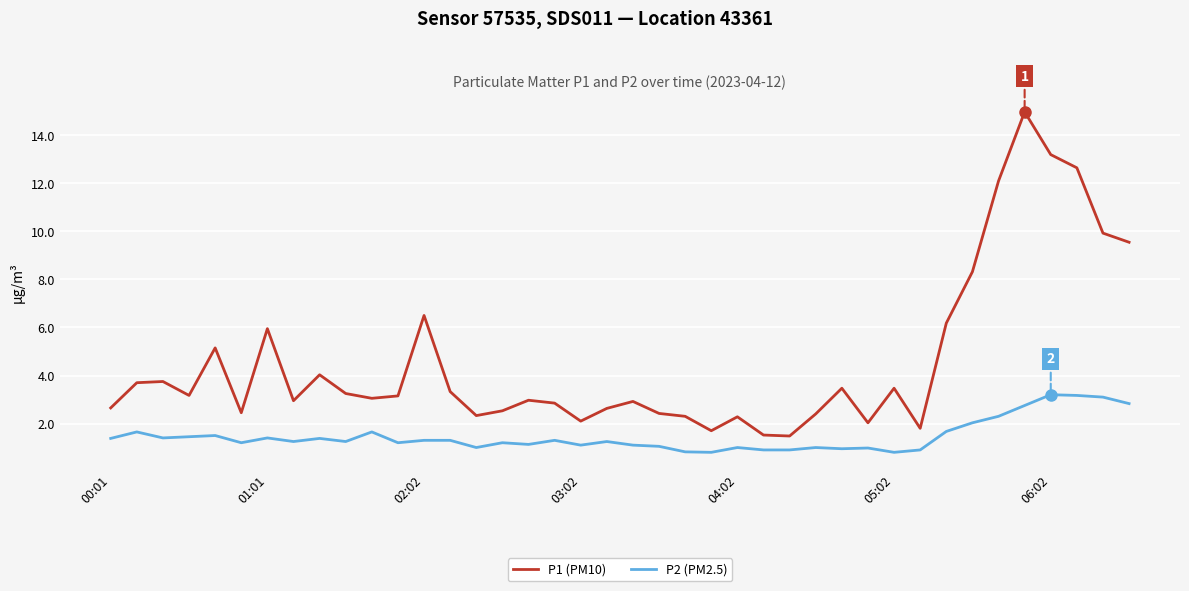

In P1 (PM10), how many points are higher than both neighbors (excluding endpoints)?

11